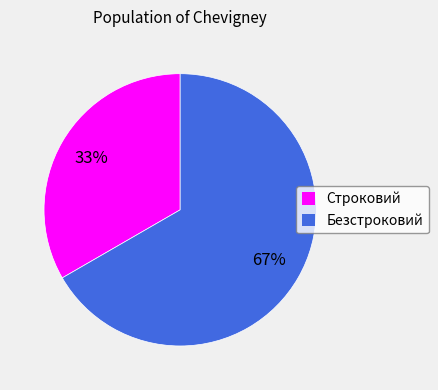

Is the sum of Строковий and Безстроковий greater than half?

Yes